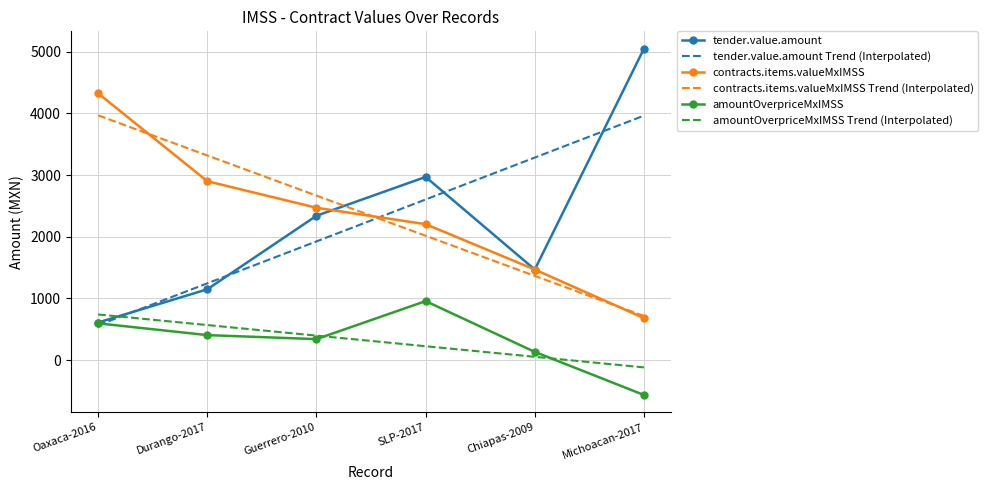

Which category has the highest value across all series?

Michoacan-2017